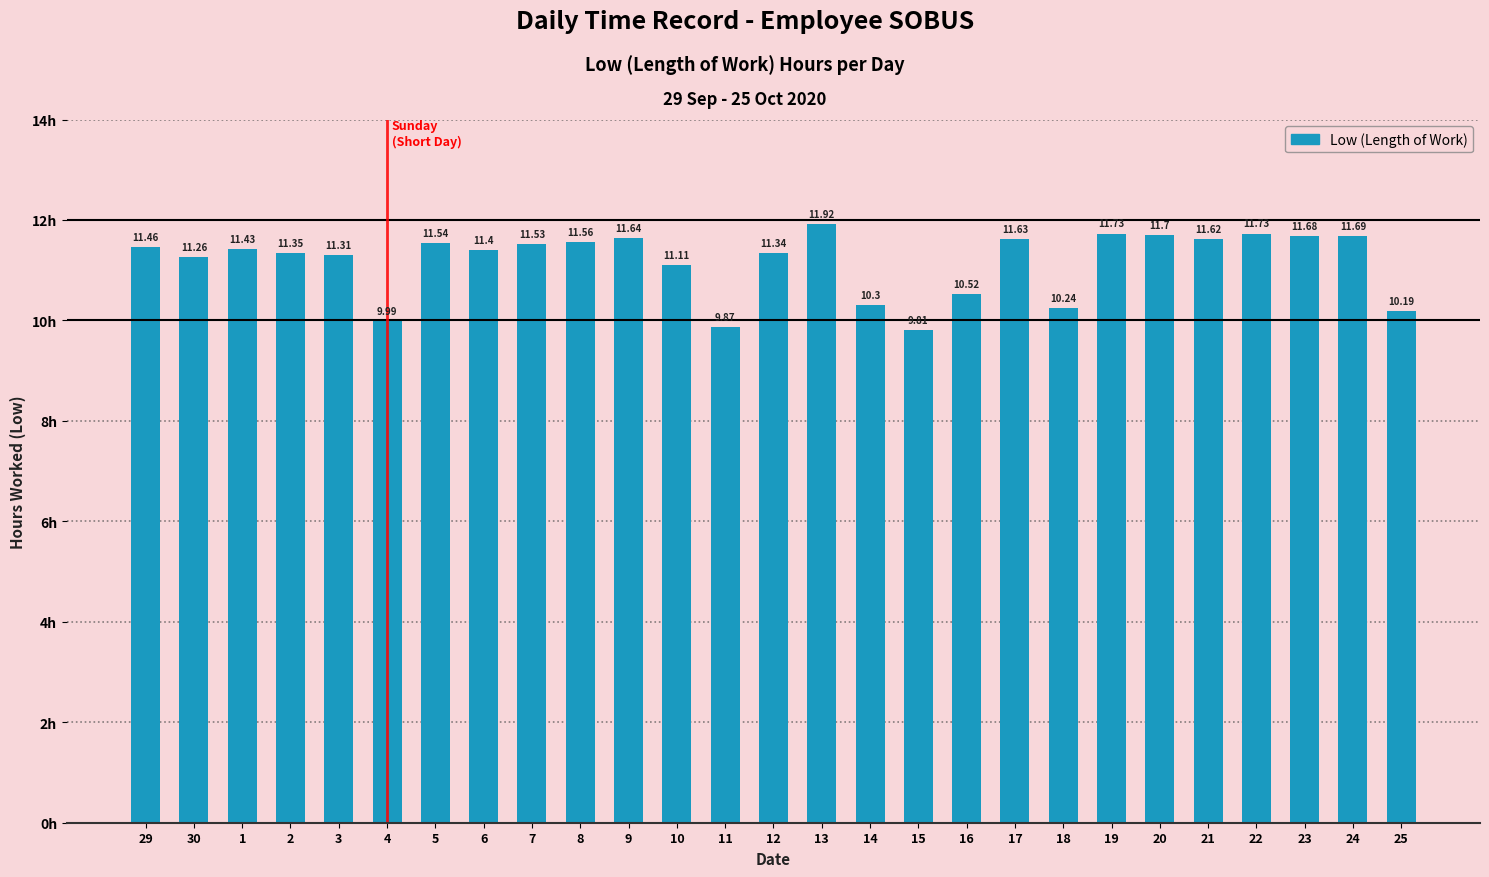

What is the change in value from 21 to 23?

+0.1